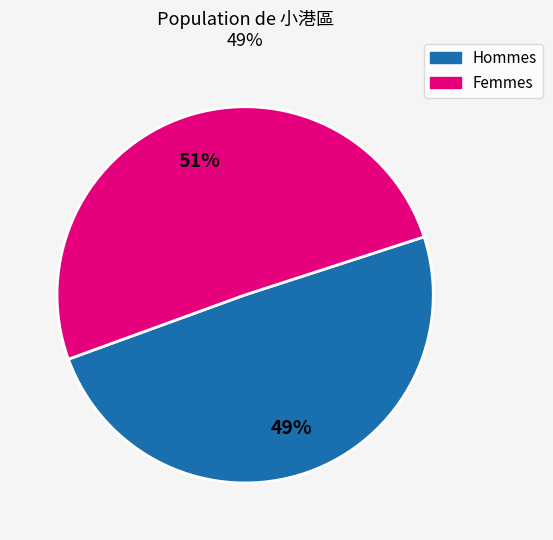

To the nearest percent, what is the average slice percentage?

50%